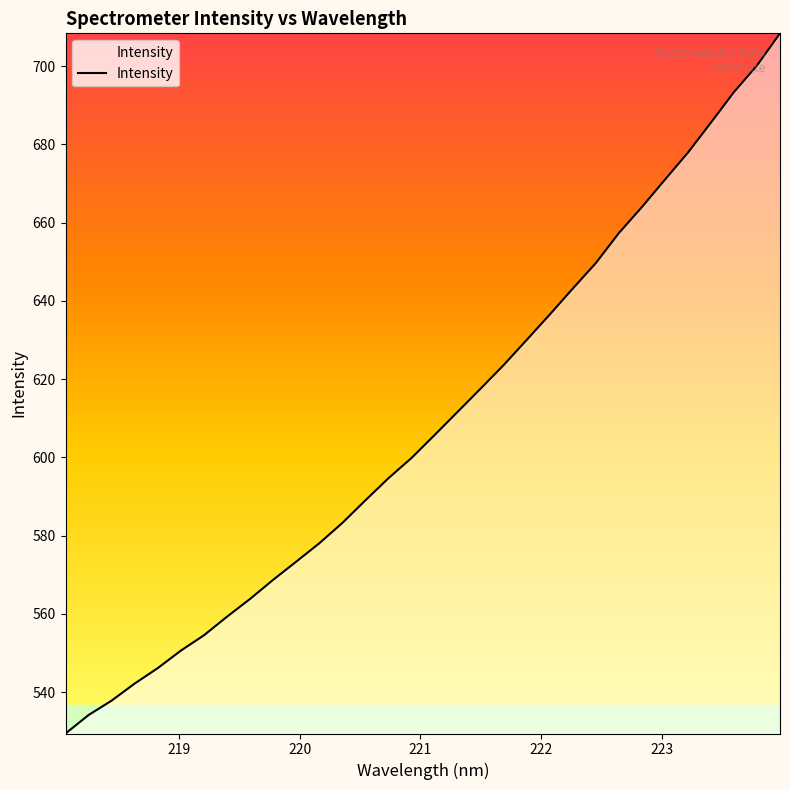

What is the minimum value shown in the chart?

529.4